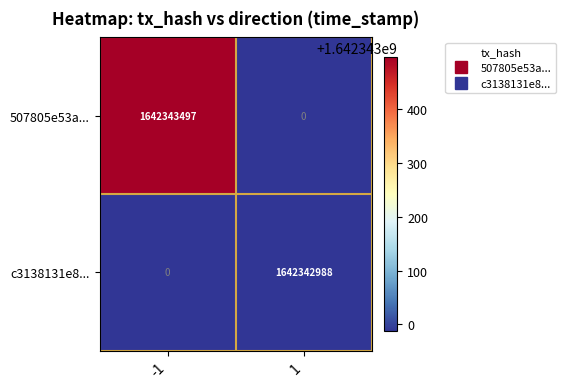

List the series in order of their overall mean, lowest first.

c3138131e8..., 507805e53a...